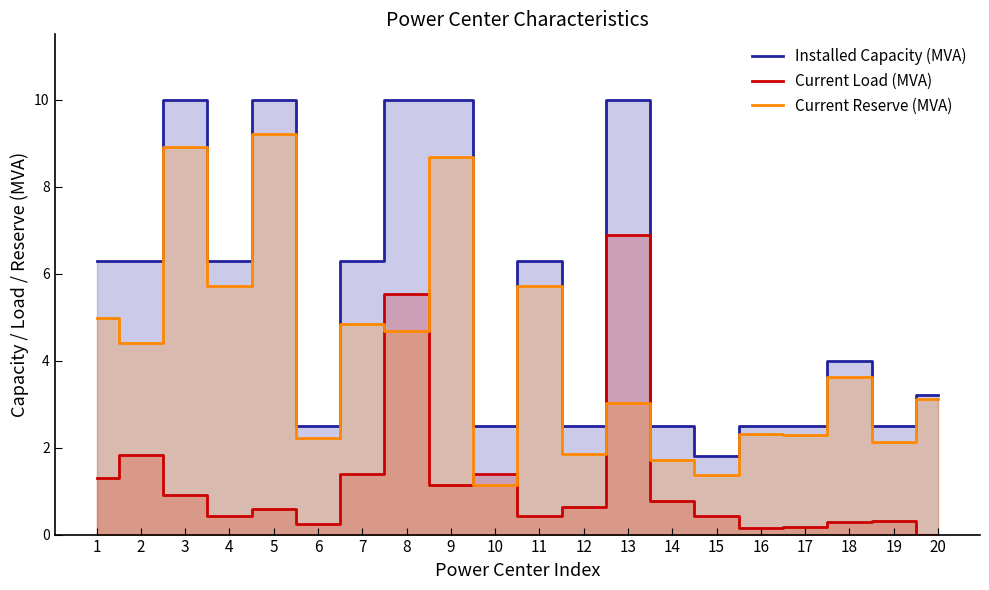

What is the sum of all Current Load (MVA) values?

24.8